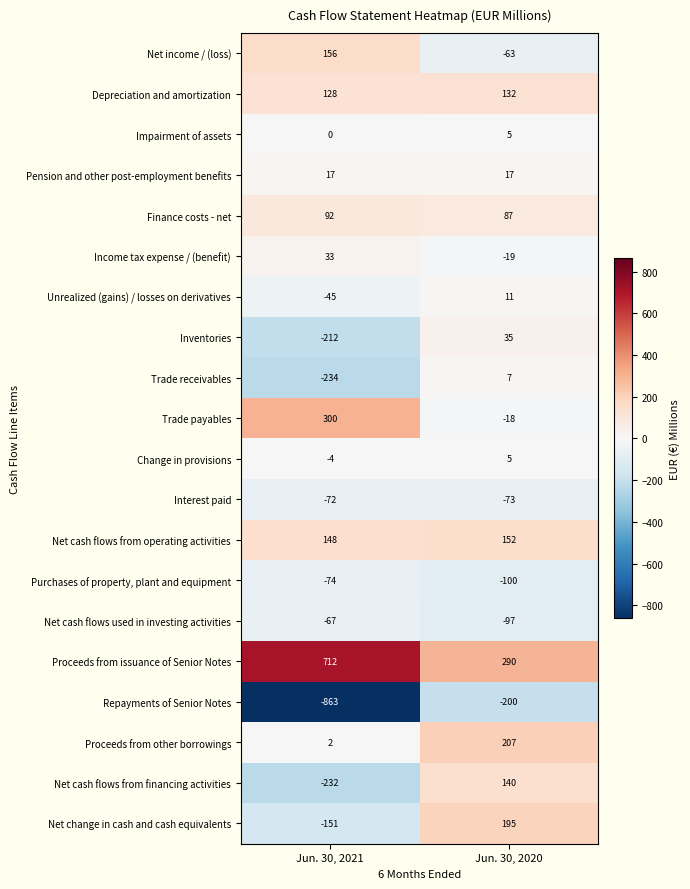

Which series has the largest total across all categories?

Proceeds from issuance of Senior Notes